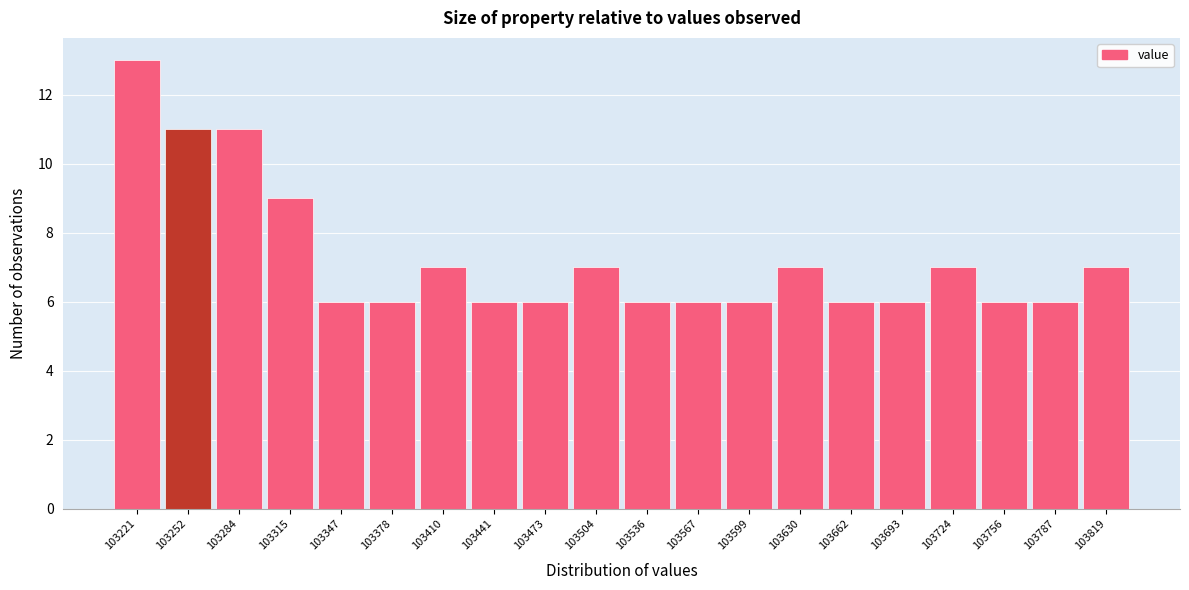

Reading right to left, extract all data points from this chart.

7	6	6	7	6	6	7	6	6	6	7	6	6	7	6	6	9	11	11	13